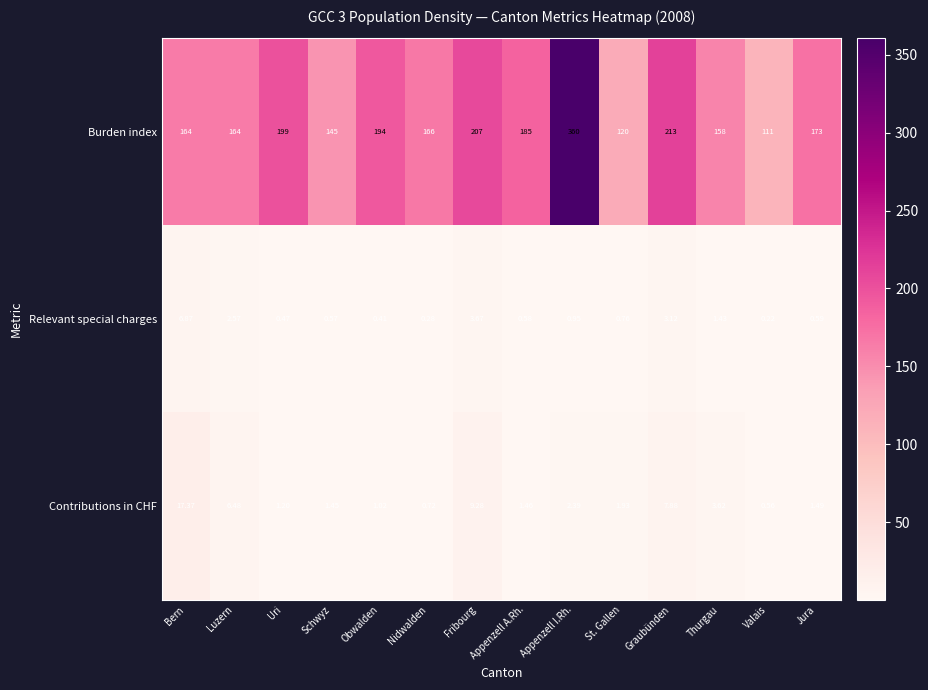

At which category is the sum across all series the highest?

Appenzell I.Rh.